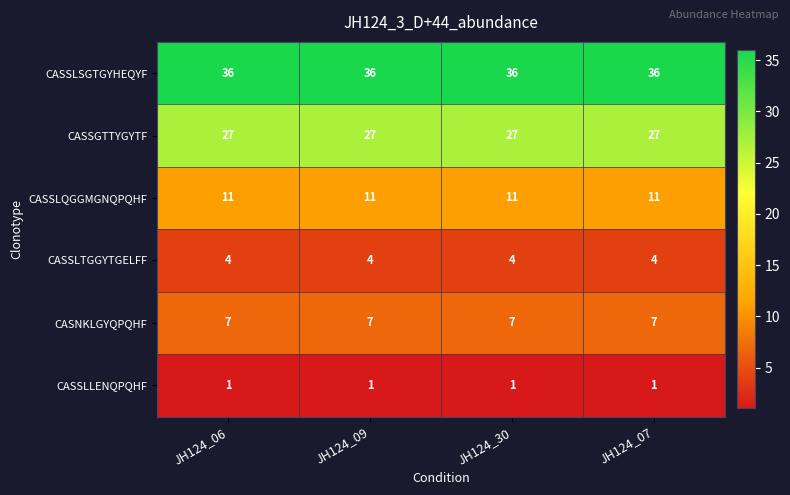

At JH124_09, list the series in order from largest to smallest.

CASSLSGTGYHEQYF, CASSGTTYGYTF, CASSLQGGMGNQPQHF, CASNKLGYQPQHF, CASSLTGGYTGELFF, CASSLLENQPQHF